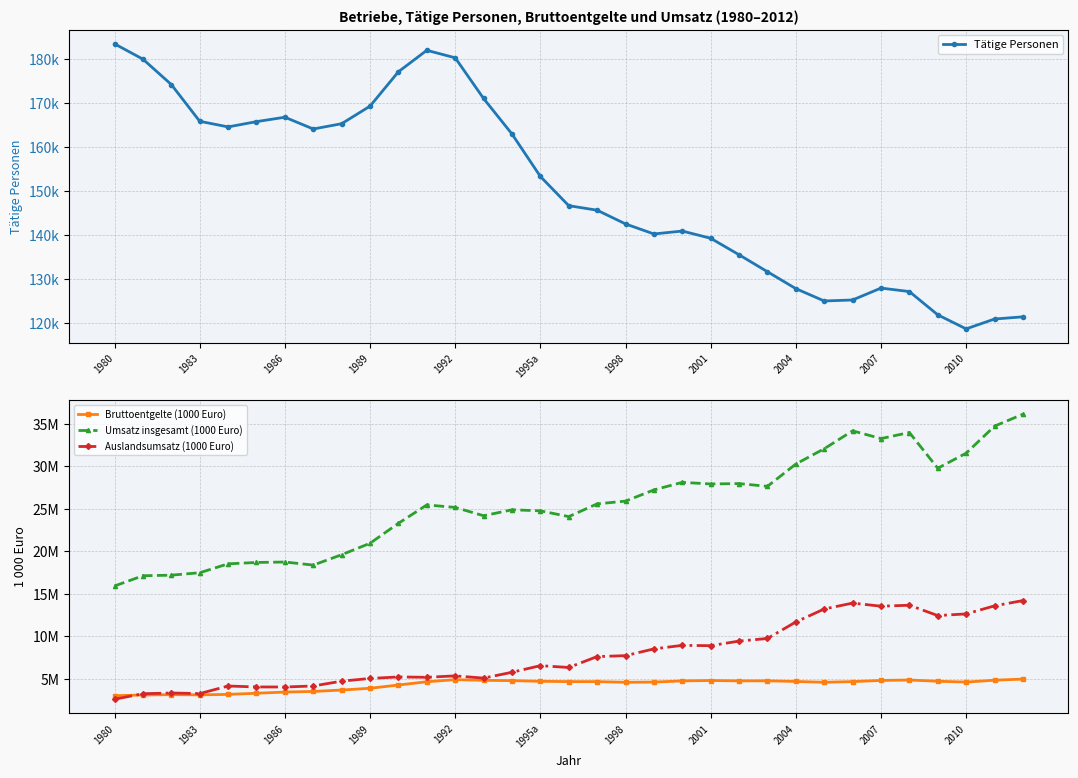

What is the spread (max minus min) of values at 32?

36028032